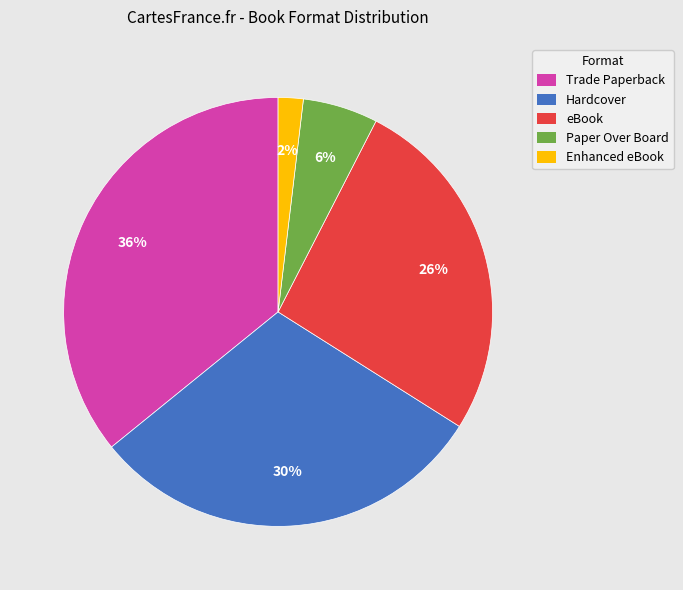

To the nearest percent, what percentage of the pie is Enhanced eBook?

2%